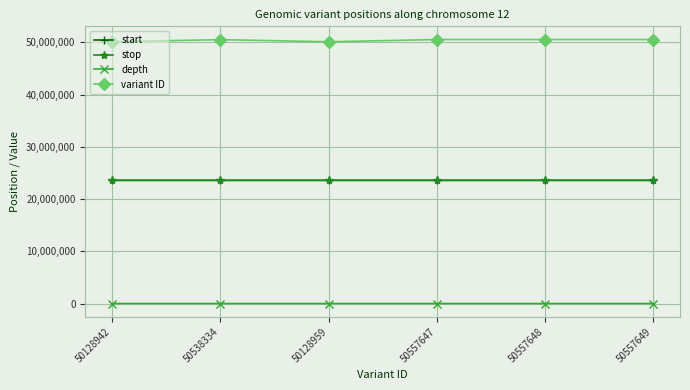

Is the value of start at 50557648 greater than the value of variant ID at 50538334?

No